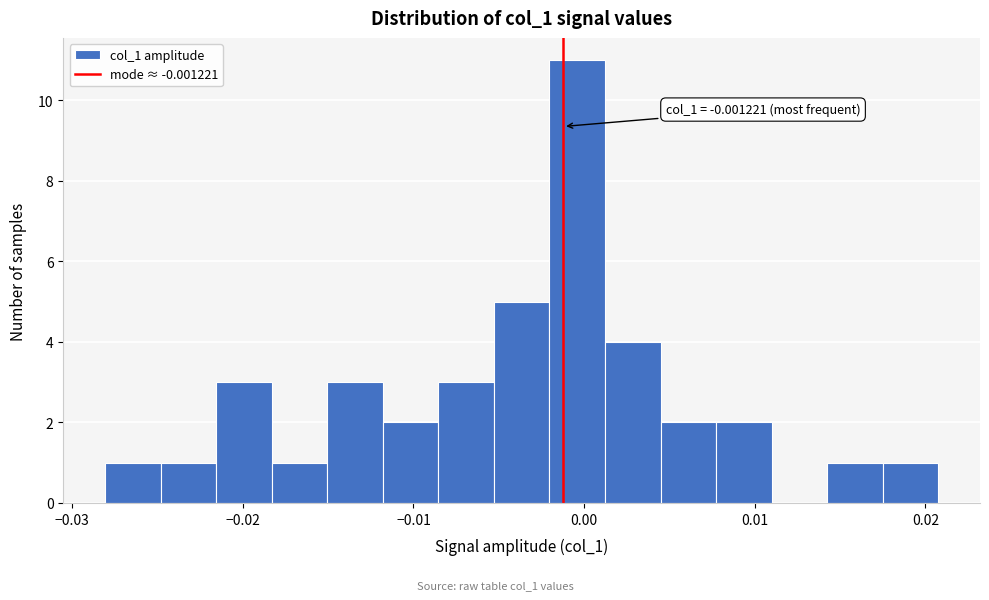

Read against the x-axis, roughly where is the centre of the tallest bar?

0.000